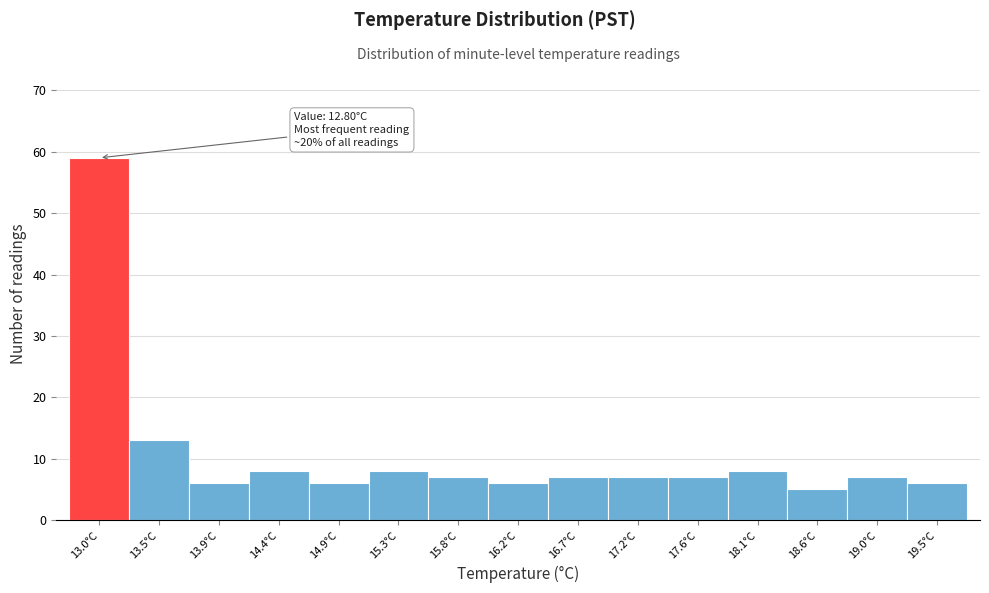

Over which range of the x-axis is the bar tallest?

12.80 to 13.26